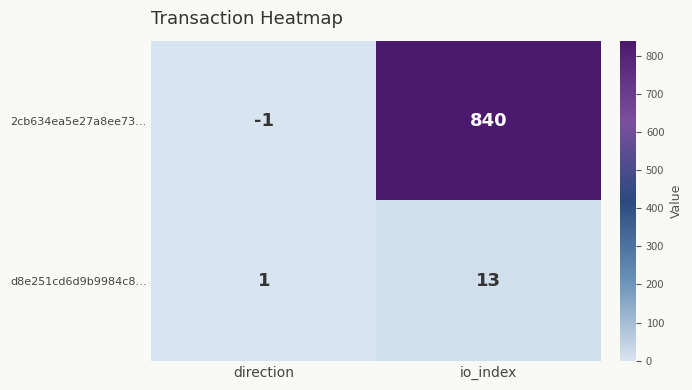

What is the highest value of the 2cb634ea5e27a8ee73… series?

840